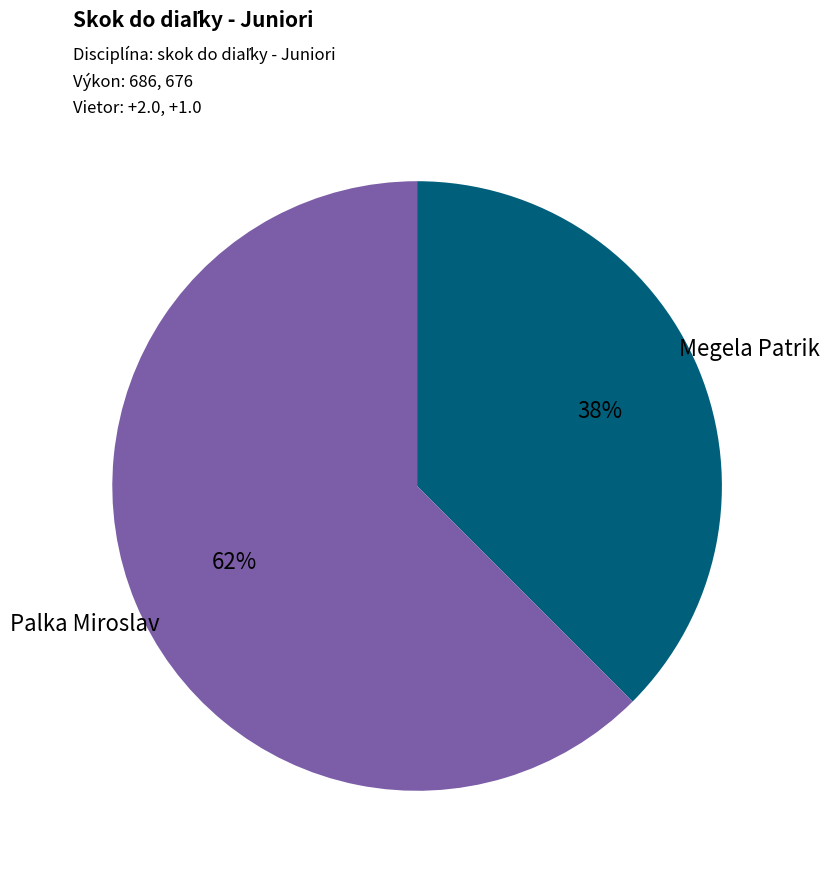

Which category accounts for the majority?

Palka Miroslav